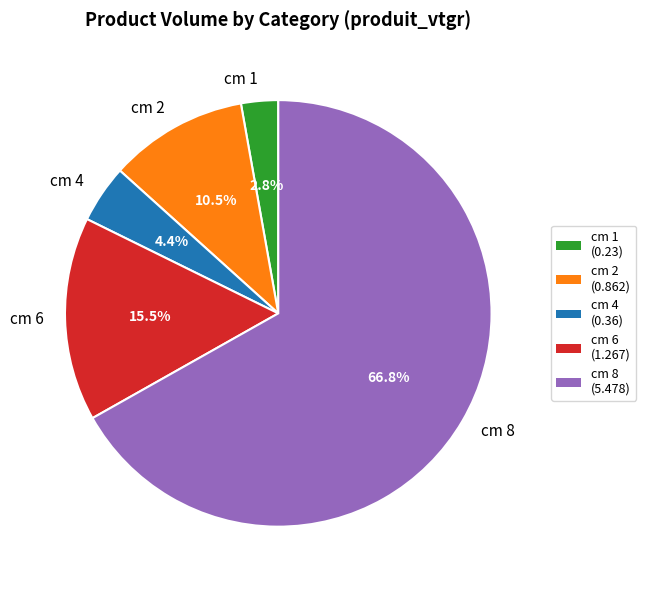

Combined, what portion of the pie is cm 1 and cm 4?

7.2%